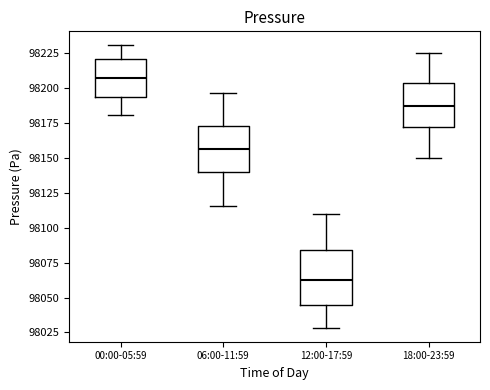

Where is the lower edge of the box for 12:00-17:59 on the y-axis? The values are not printed on the chart, so give them approximately, as read against the axis.

98045